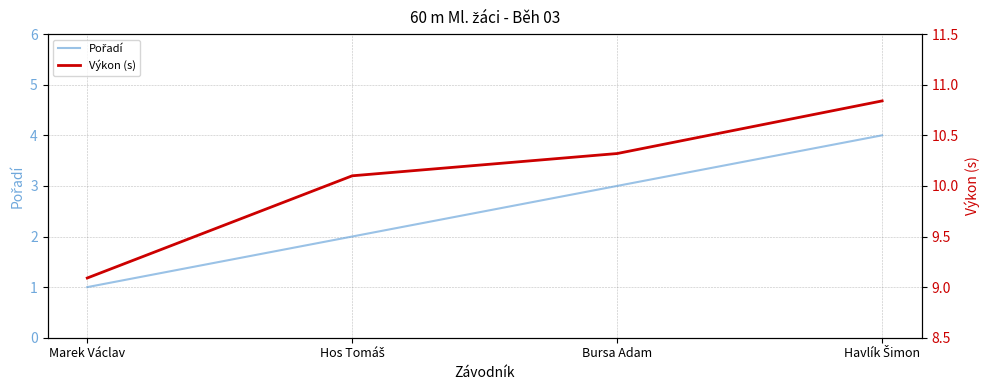

Which has a higher value, Marek Václav or Hos Tomáš?

Hos Tomáš